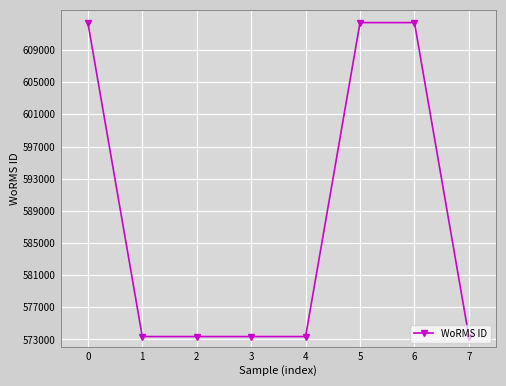

The chart shows a value of 573354 at 1. True or false?

True